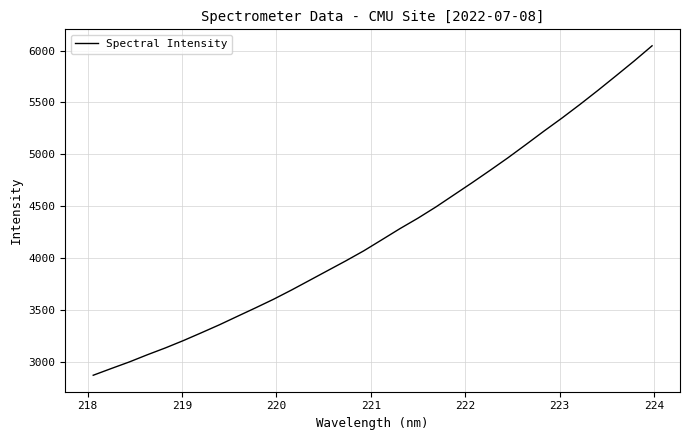

What is the minimum value shown in the chart?

2868.4